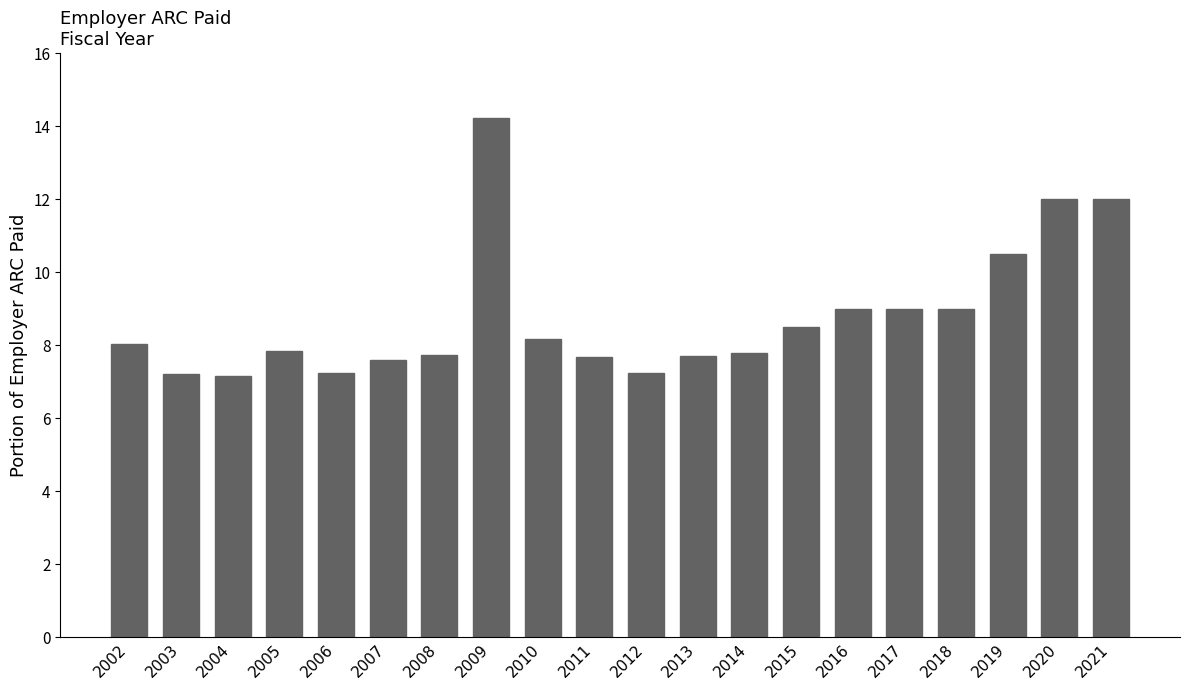

Approximately how many times larger is the value at 2013 compared to 2017?

0.9